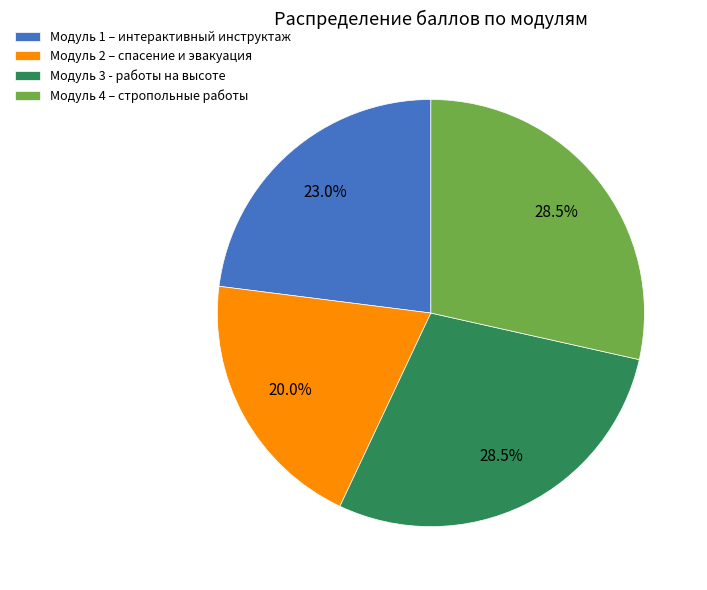

True or false: Модуль 3 - работы на высоте accounts for 16% of the total.

False